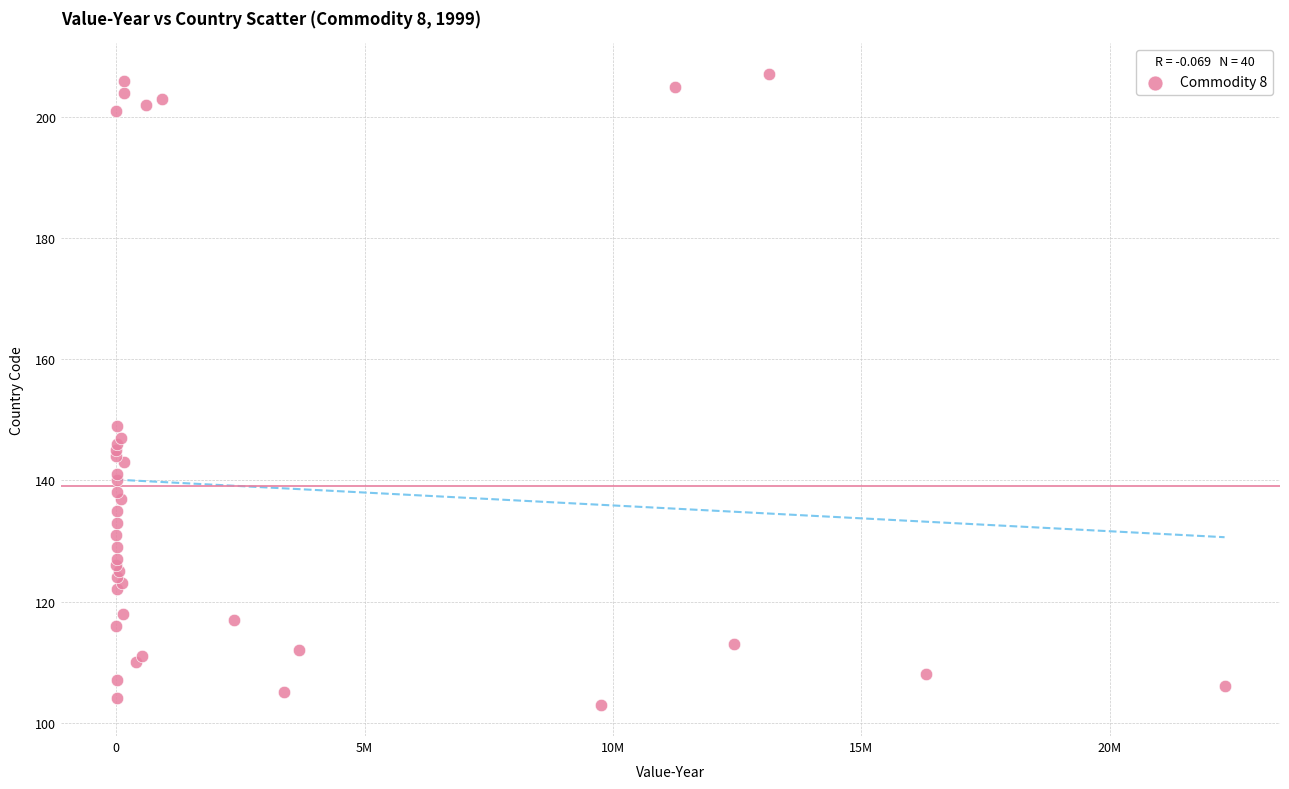

What Y value in the scatter plot is closest to 155?

149